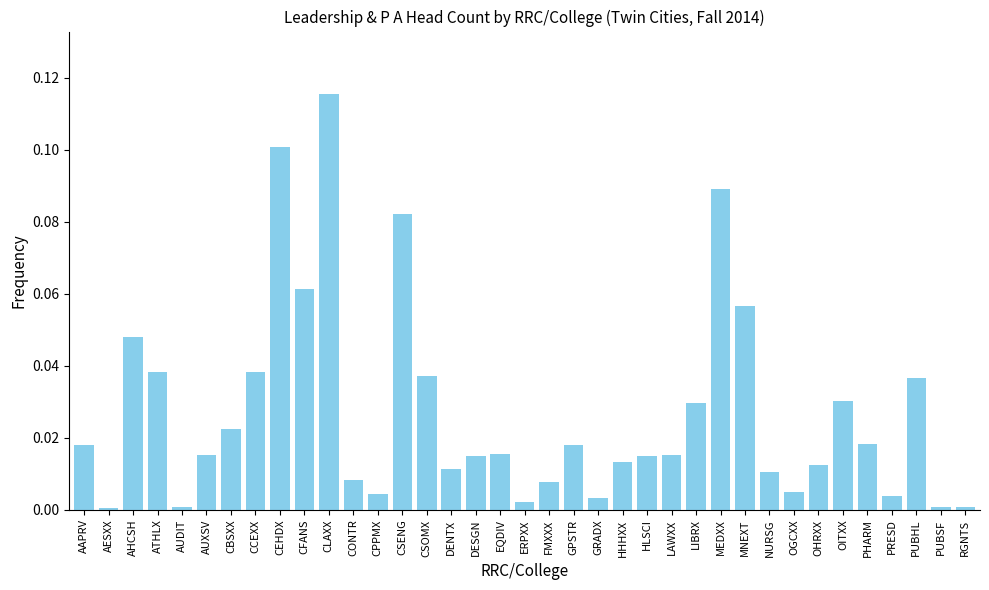

Is it true that the value at NURSG is 0.0?

True